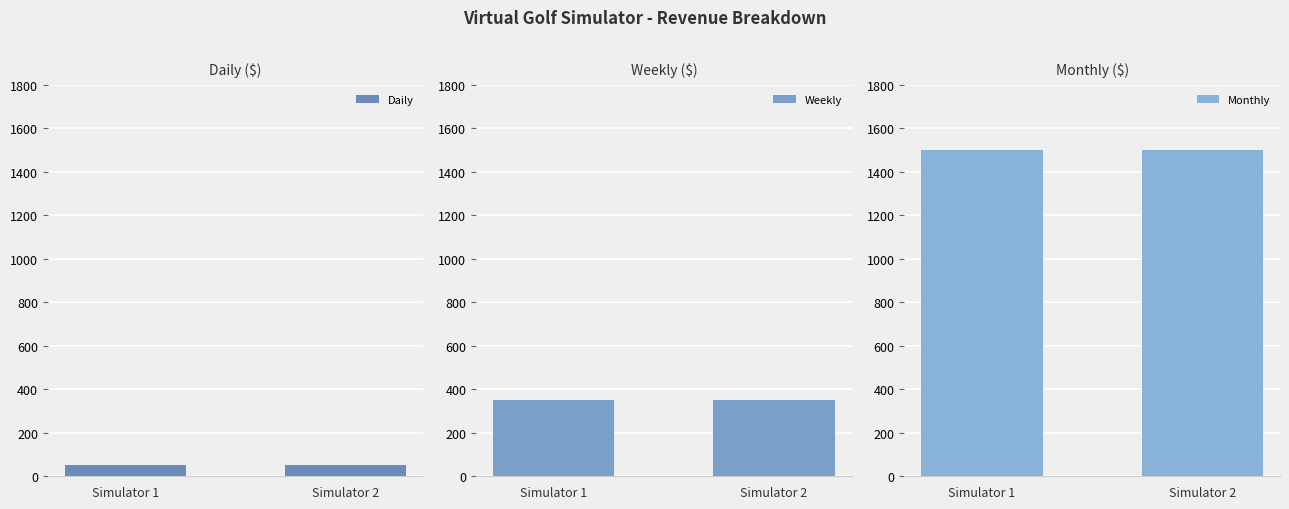

How many data points does each series have?

2